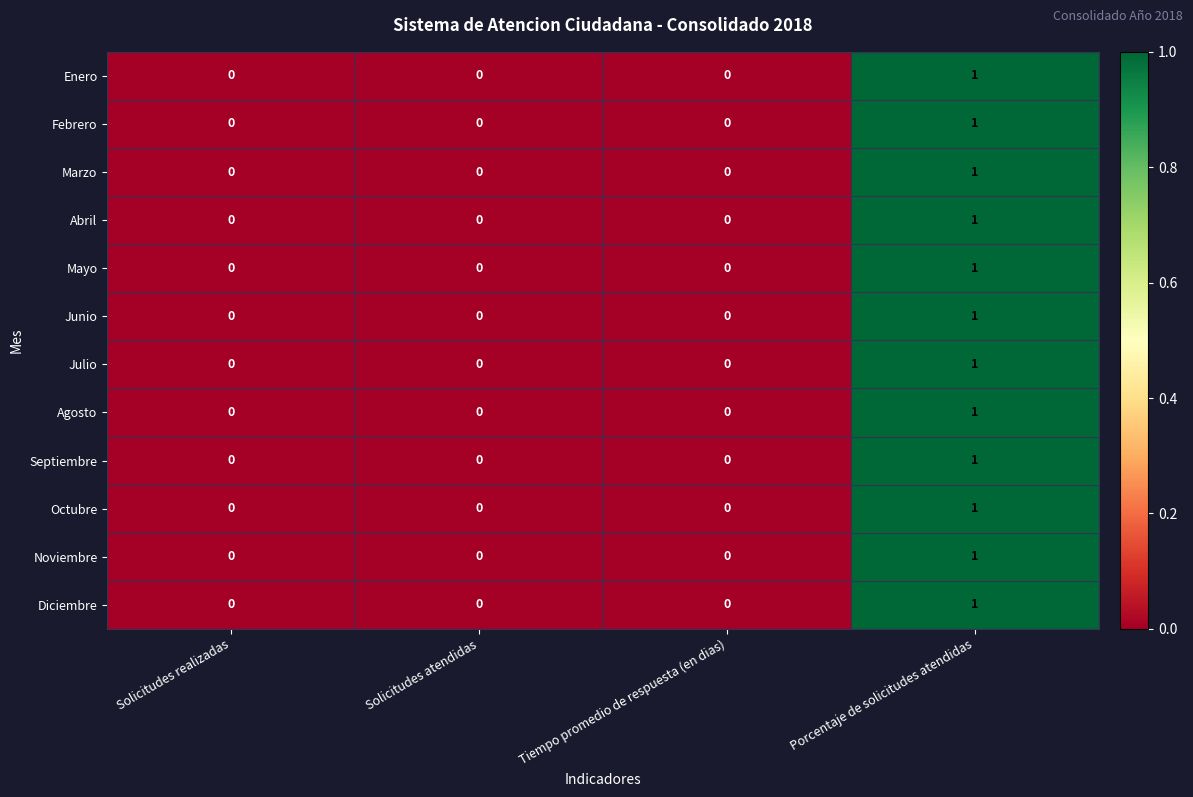

Count the Junio values in the range 0 to 1.

4